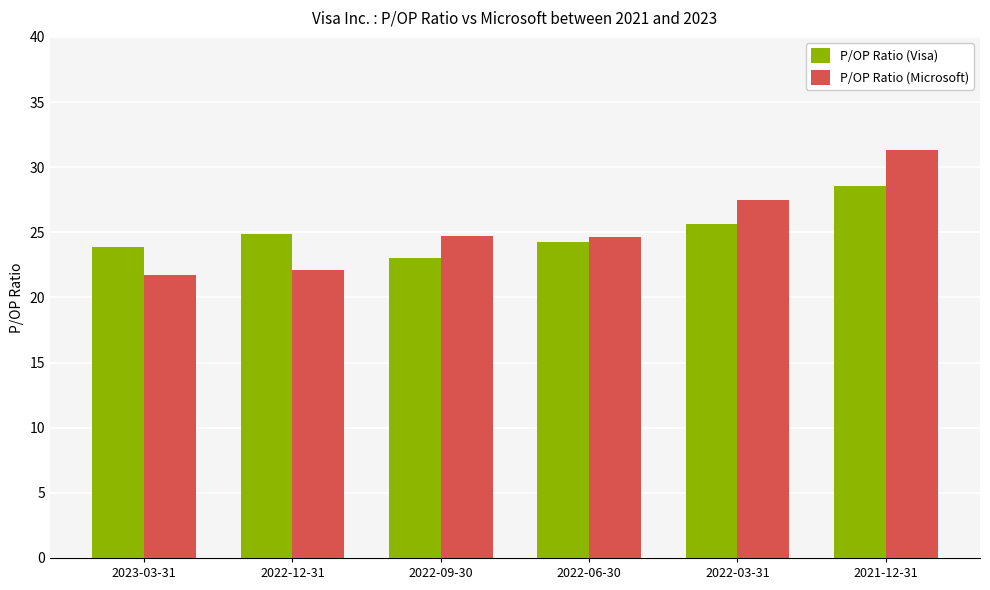

The P/OP Ratio (Visa) series shows 42.1 at 2022-03-31. True or false?

False